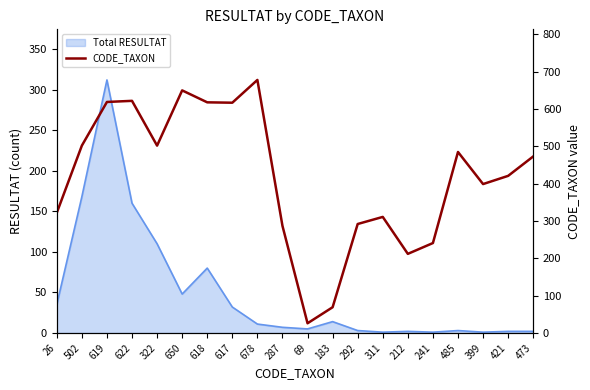

Does the chart display data point markers on the line(s)?

No